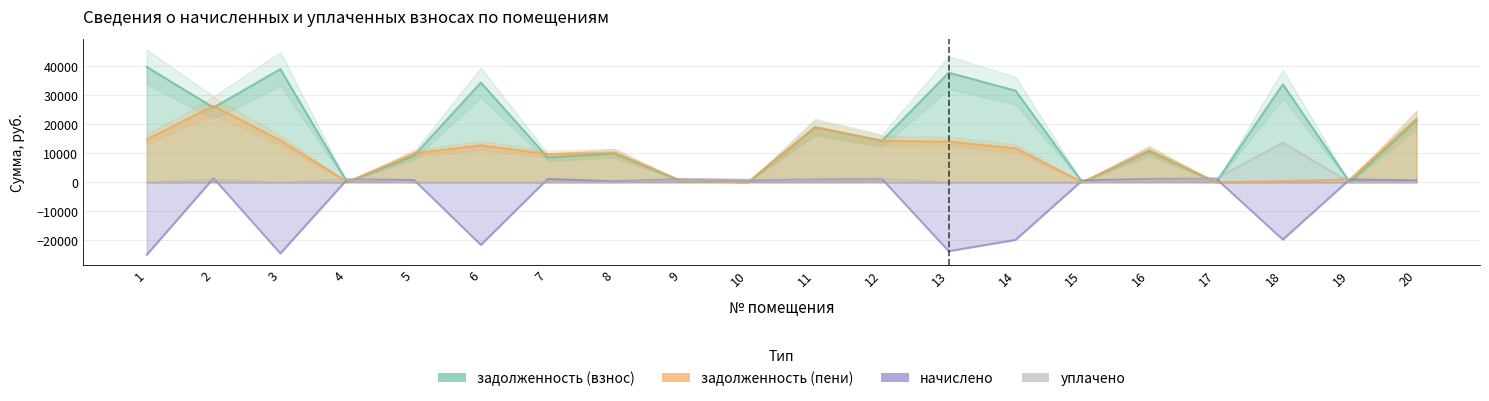

At which category does начислено reach its first local peak?

2